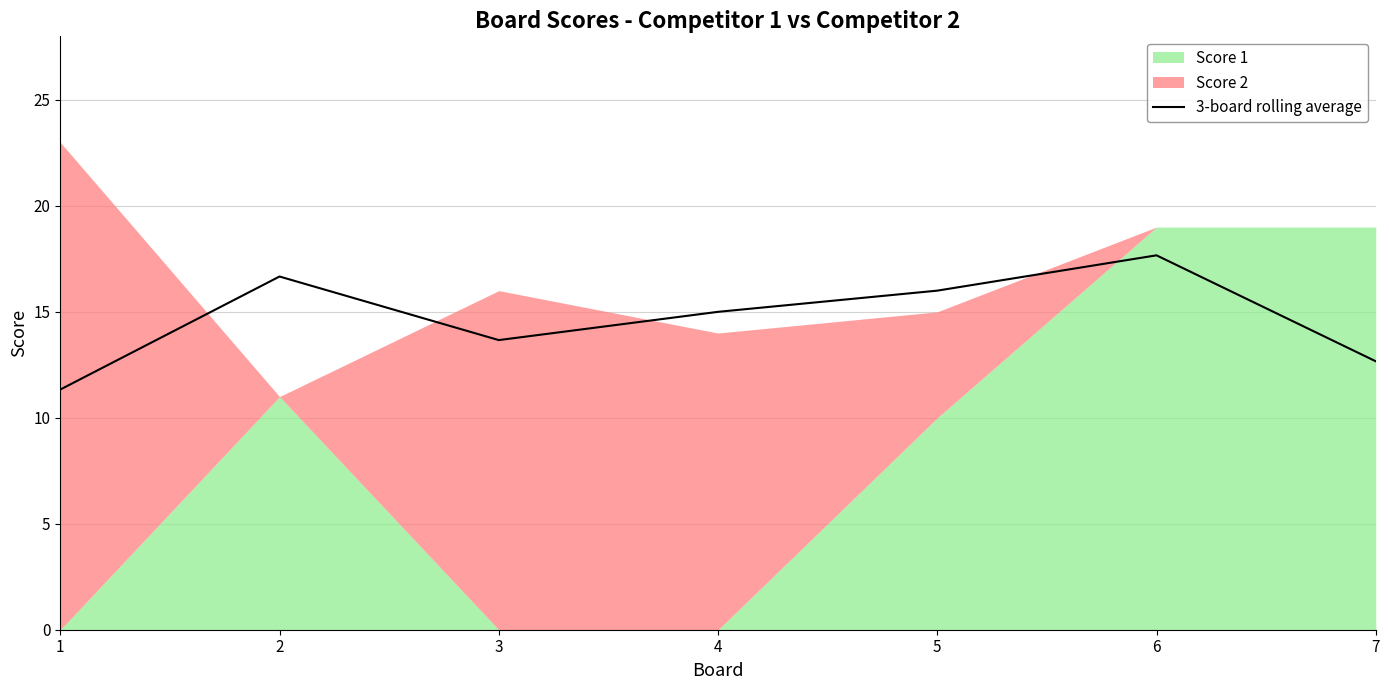

What is the average value?

14.7